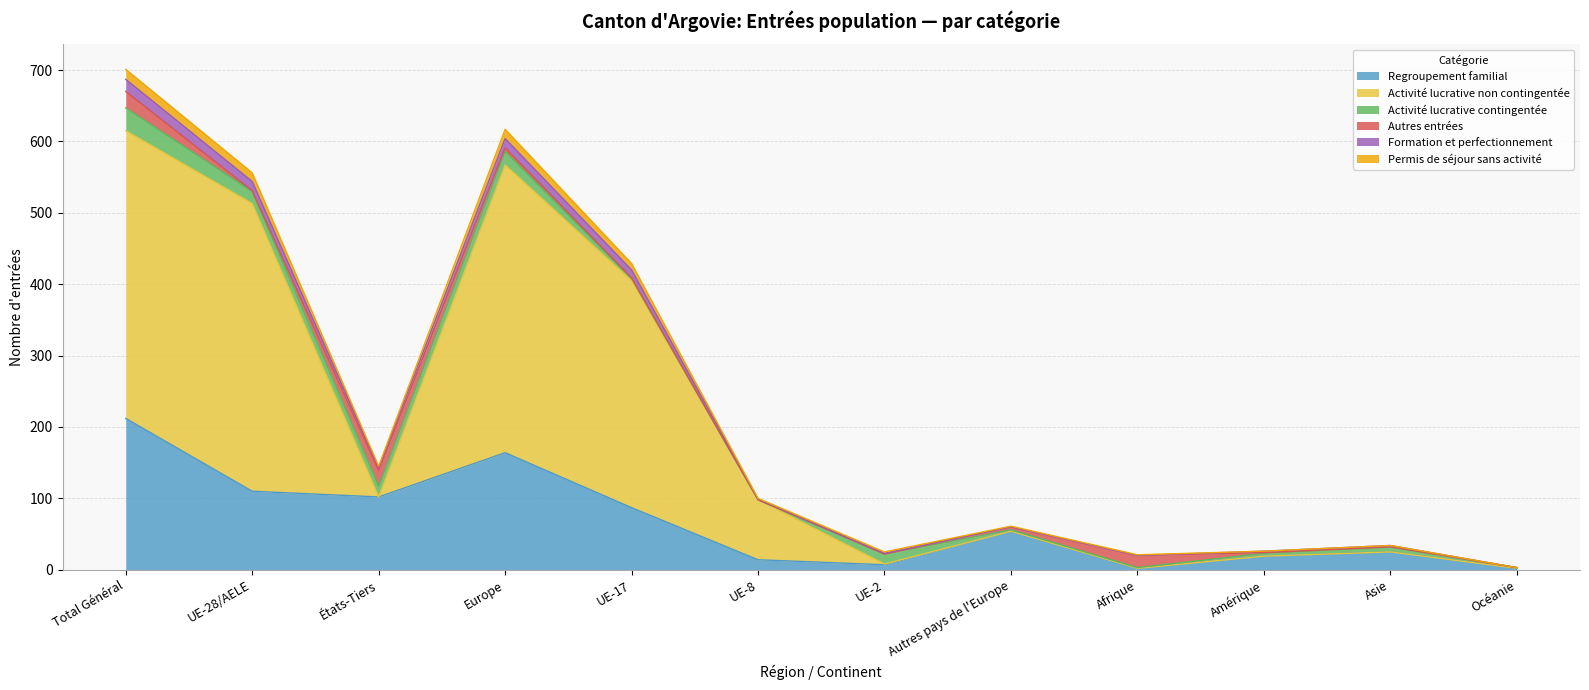

Does the chart have visible grid lines?

Yes